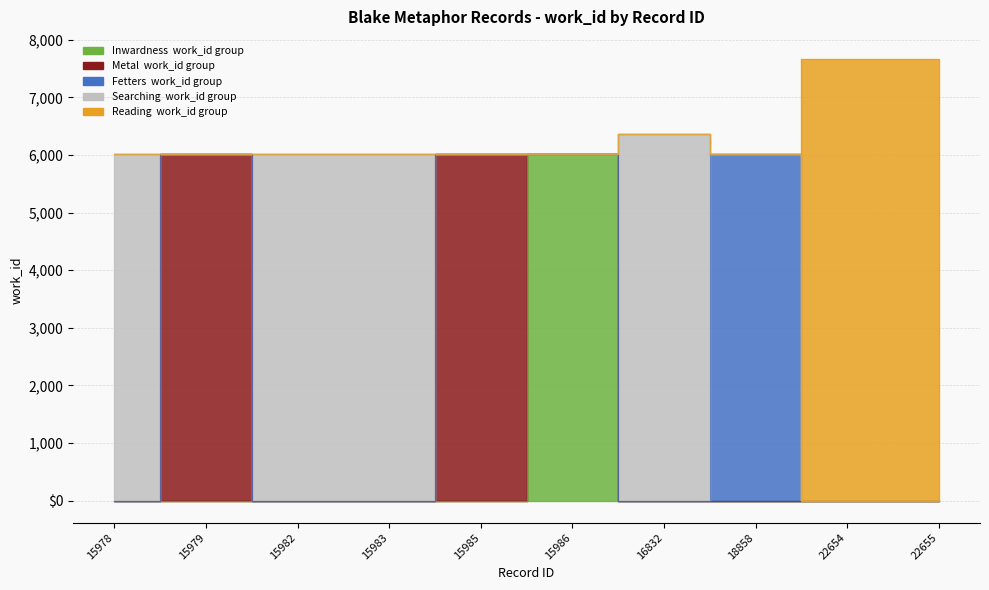

List the labels in order of value, largest first.

22654, 22655, 16832, 15979, 15982, 15983, 18858, 15978, 15985, 15986